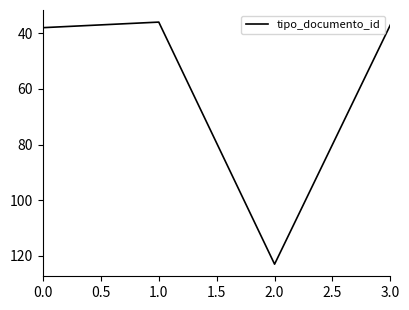

How many lines are shown in the chart?

1